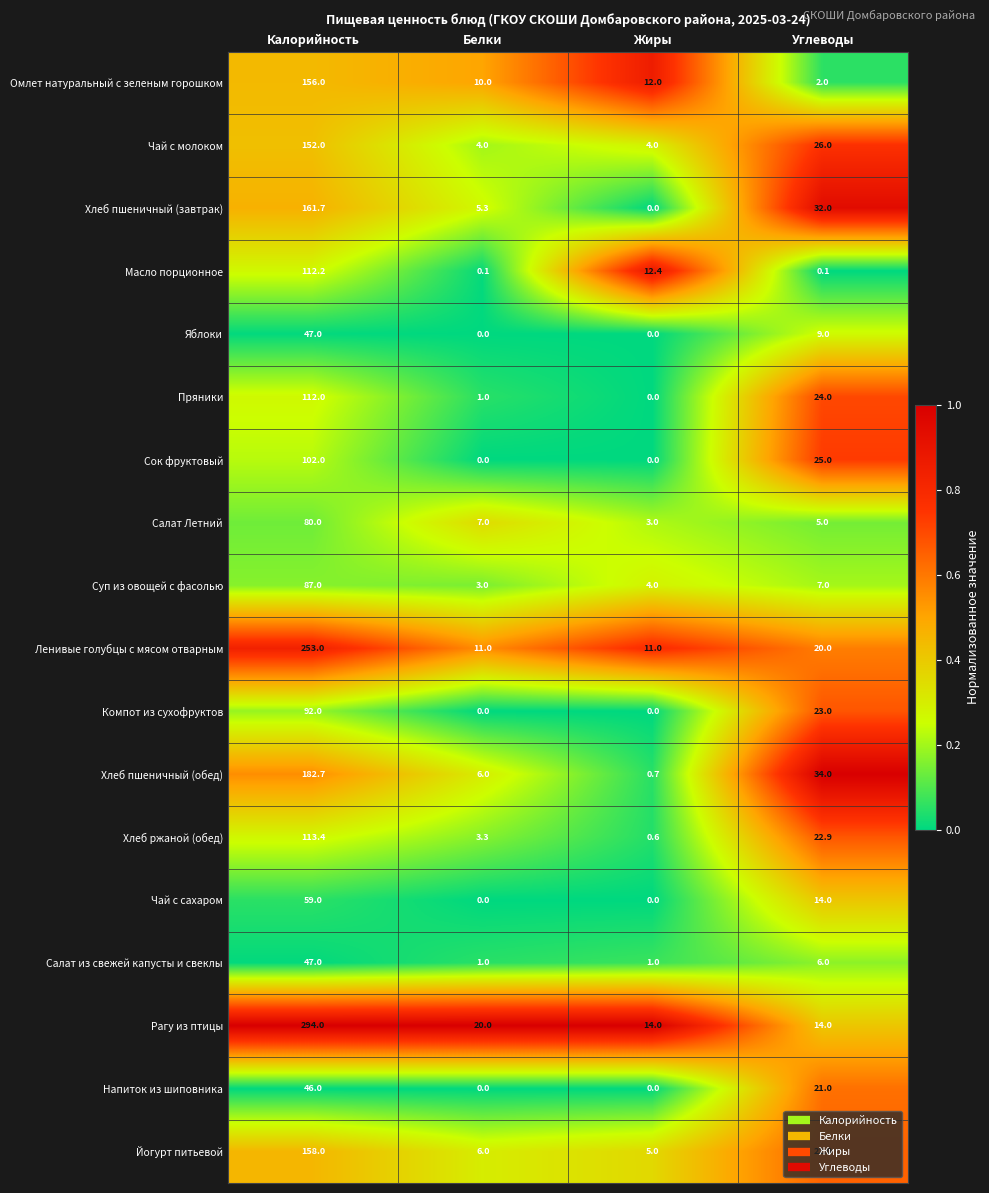

How many categories are shown in the chart?

4